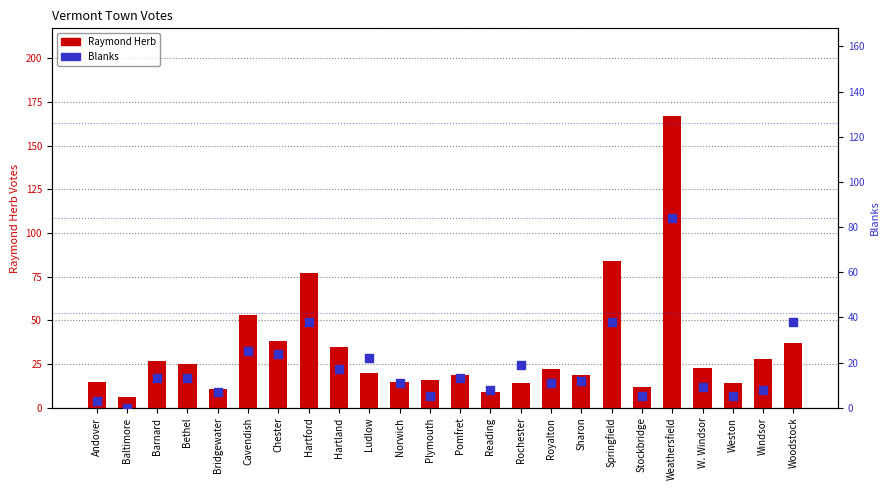

Which series has the largest Y range (max minus min)?

Raymond Herb